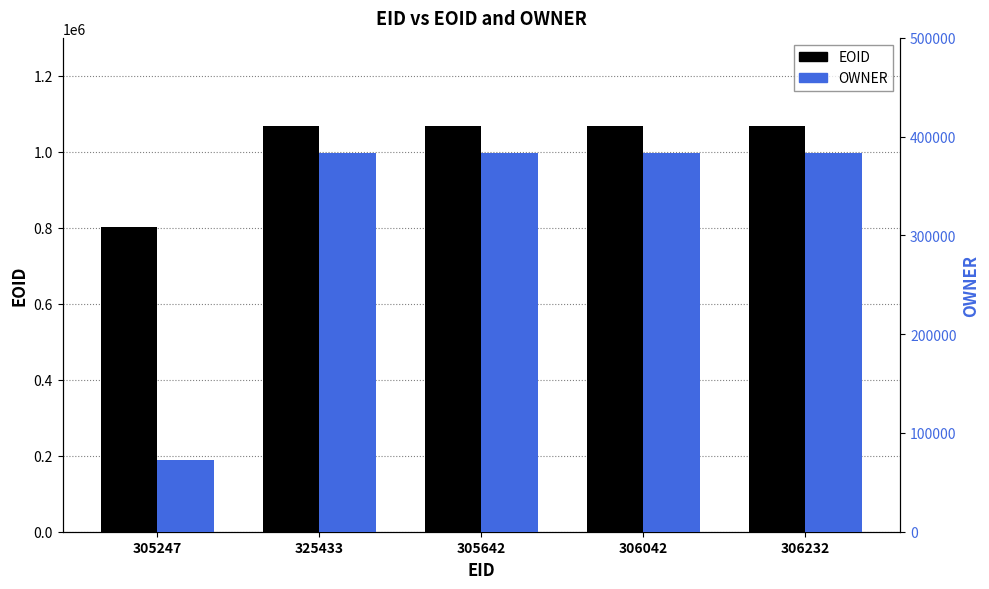

What is the label of the 5th bar from the right?

305247